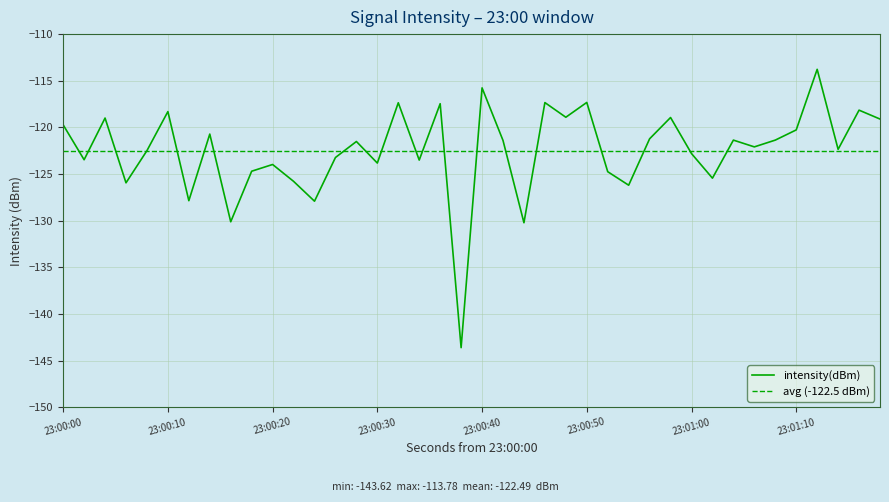

Reading right to left, transcribe all the data shown in this chart.

-119.1	-118.2	-122.4	-113.8	-120.3	-121.4	-122.1	-121.4	-125.4	-122.8	-118.9	-121.2	-126.2	-124.8	-117.3	-118.9	-117.3	-130.2	-121.4	-115.8	-143.6	-117.5	-123.5	-117.4	-123.8	-121.5	-123.2	-127.9	-125.8	-124.0	-124.7	-130.1	-120.7	-127.9	-118.3	-122.5	-125.9	-119.0	-123.5	-119.7